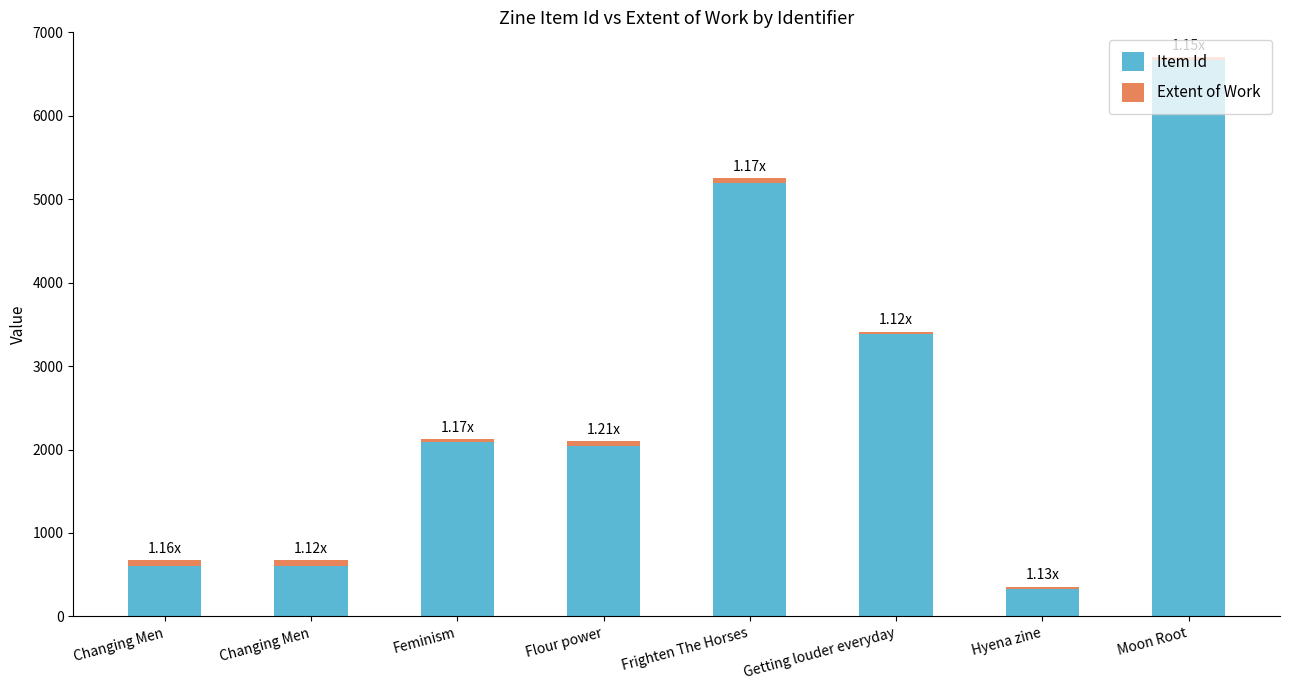

What is the average value of the Extent of Work series?

50